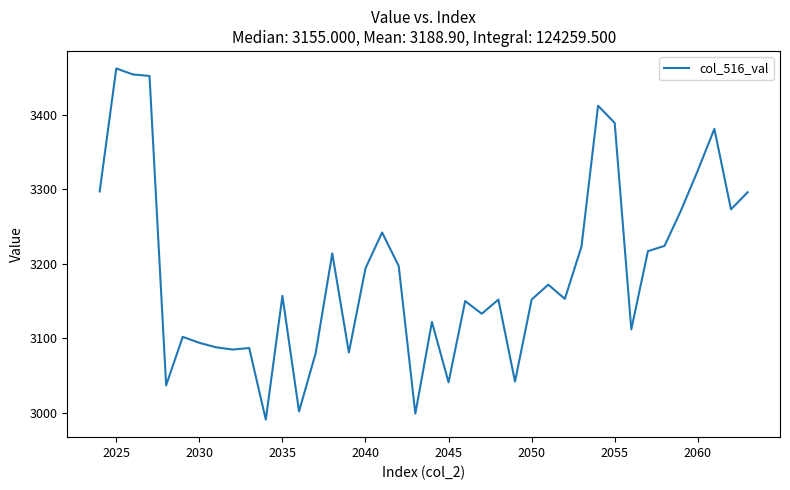

What is the maximum value shown in the chart?

3462